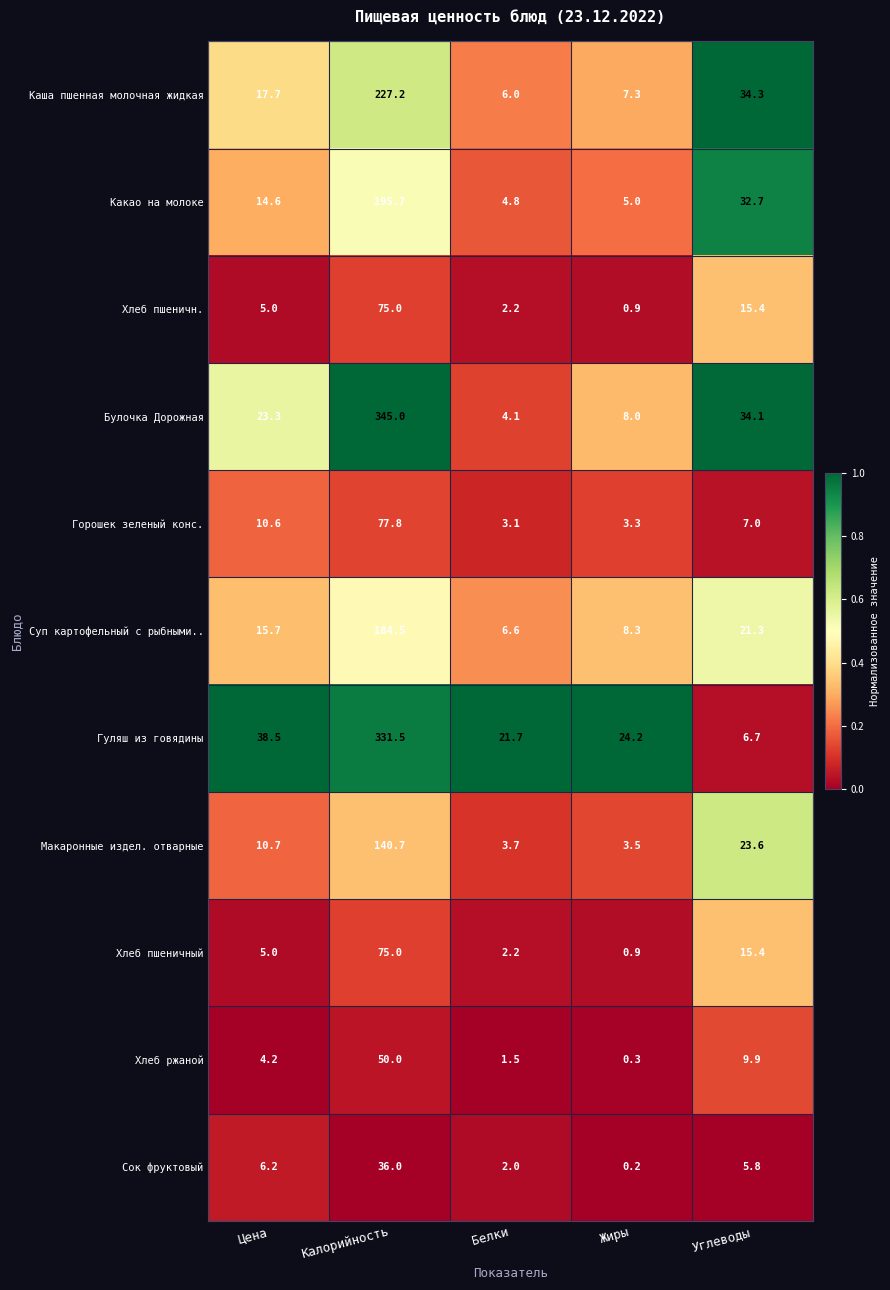

What is the sum of the Хлеб пшеничный values at Калорийность and Цена?

80.0